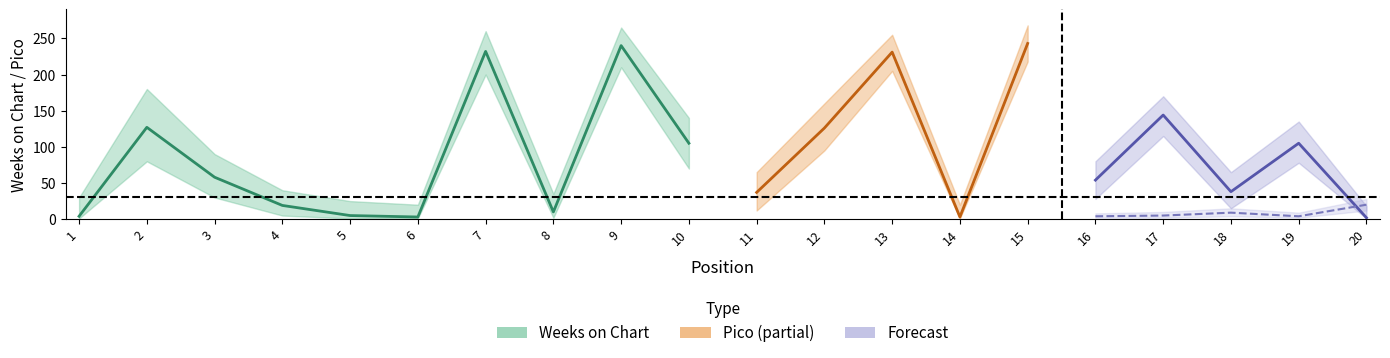

True or false: Weeks Upper has a value of 53 at 1.

False